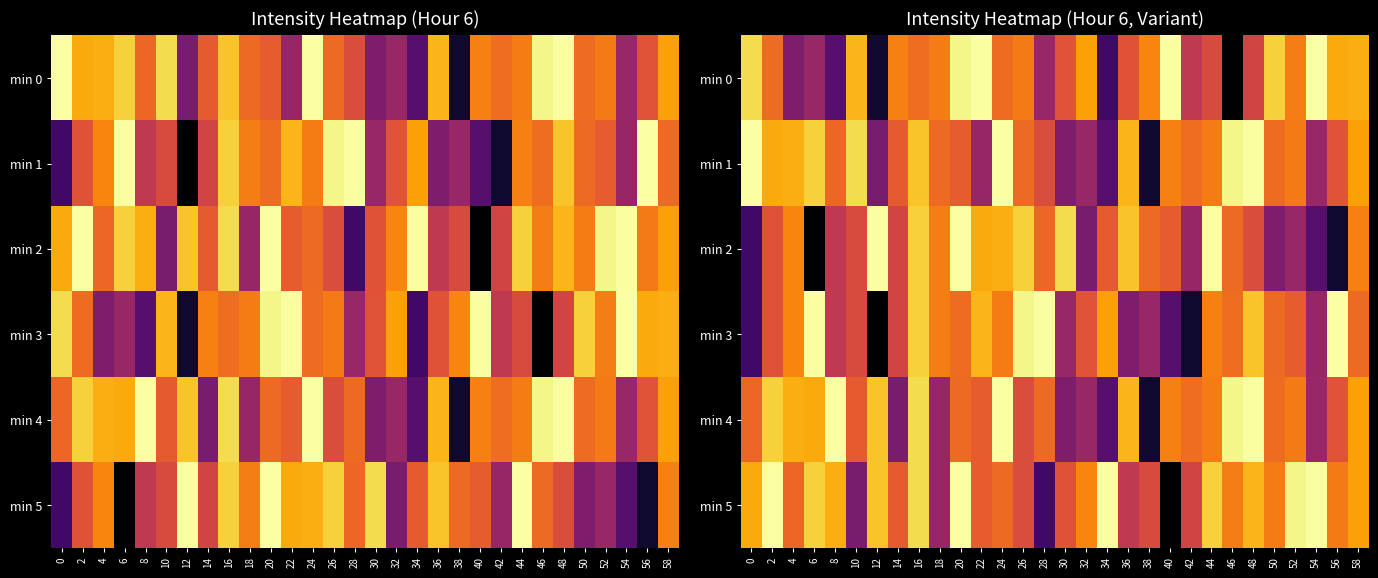

What value does the min 0 series have at 12?

-147.0